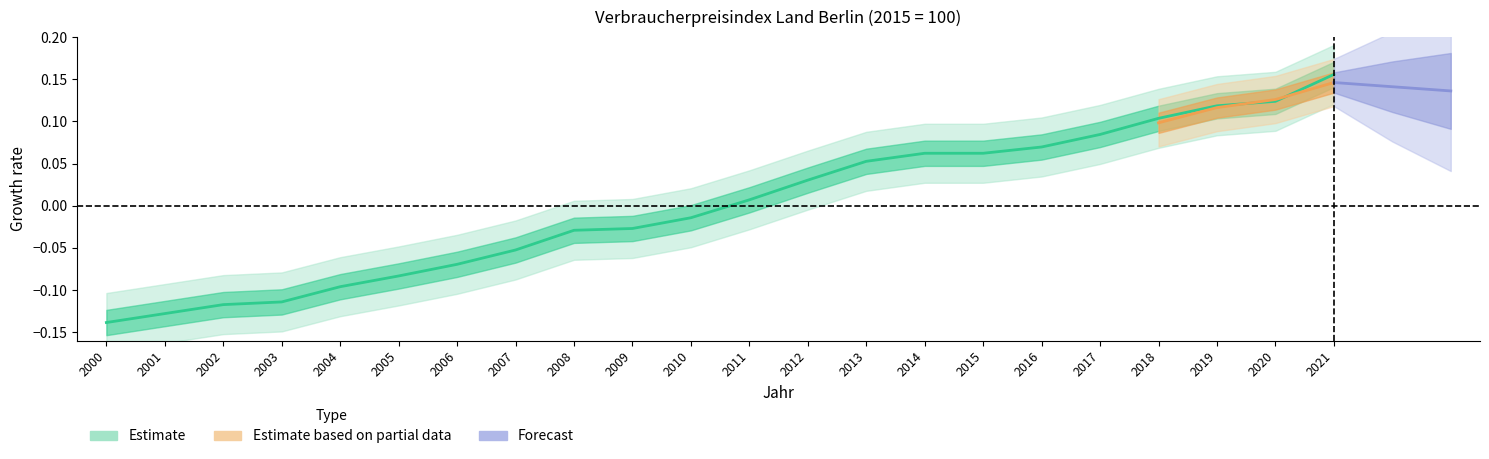

What is the difference between the second highest and second lowest values?

0.3